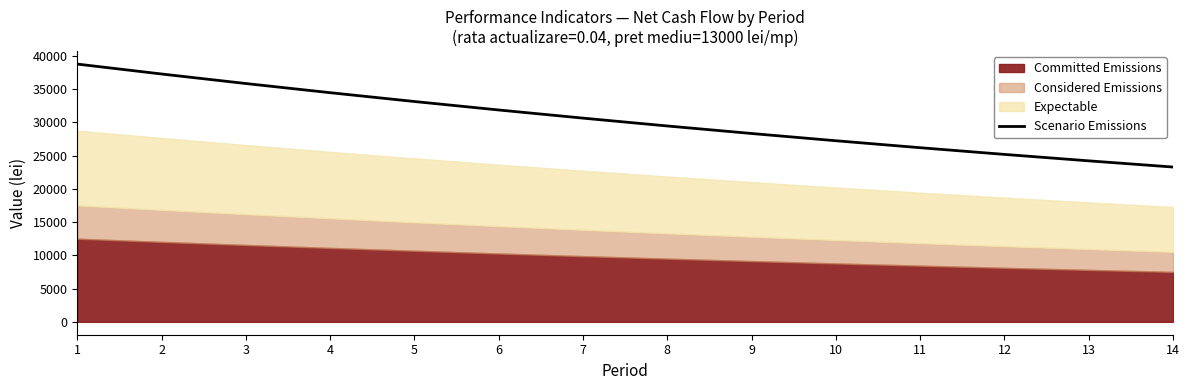

The chart shows a value of 35826.6 at 3. True or false?

True